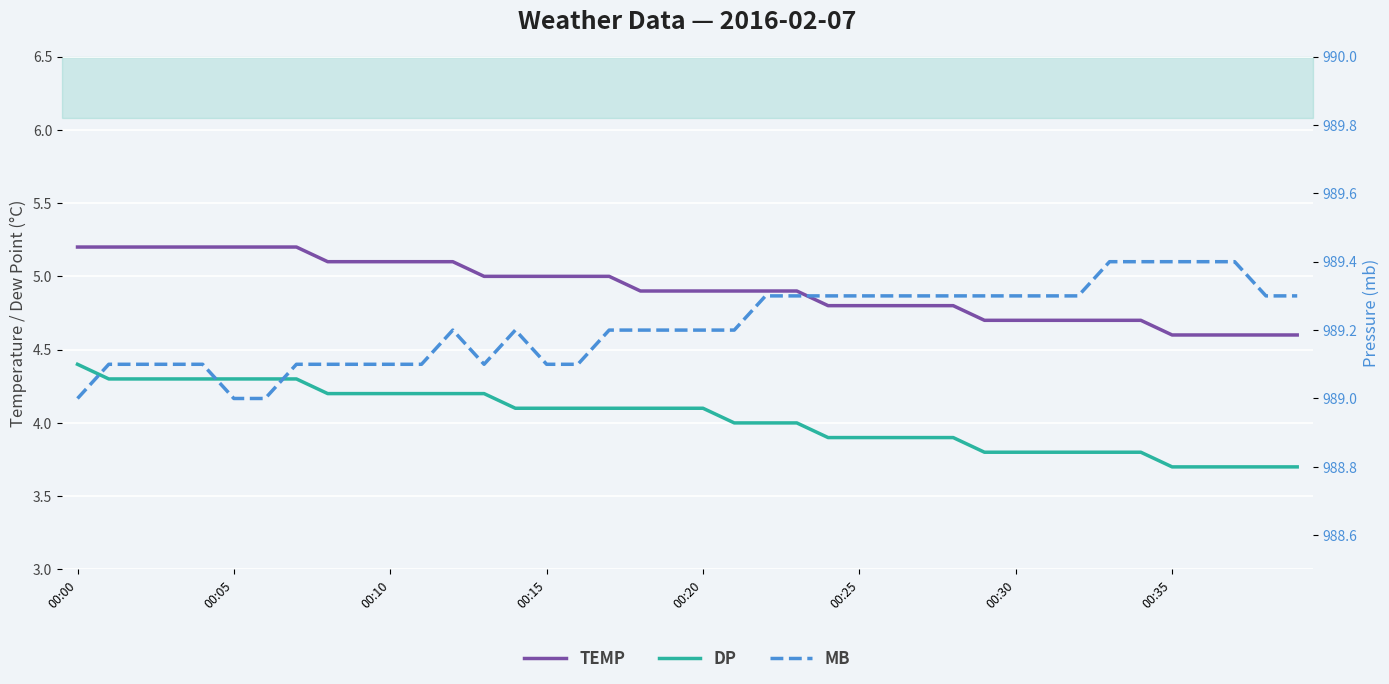

What is the total value across all series at 14?

998.3